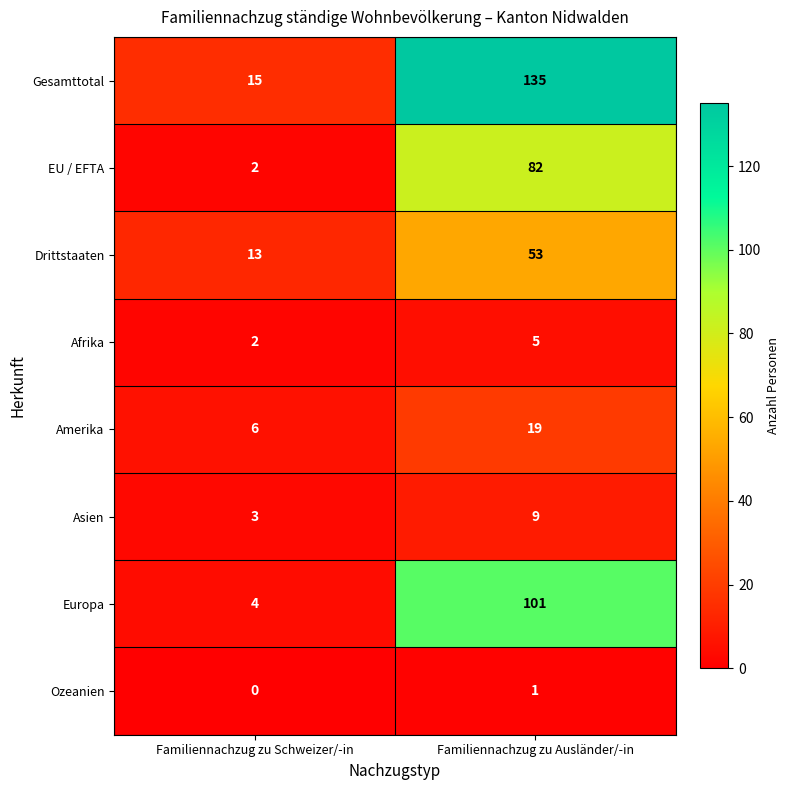

List the series in order of their peak value, highest first.

Gesamttotal, Europa, EU / EFTA, Drittstaaten, Amerika, Asien, Afrika, Ozeanien